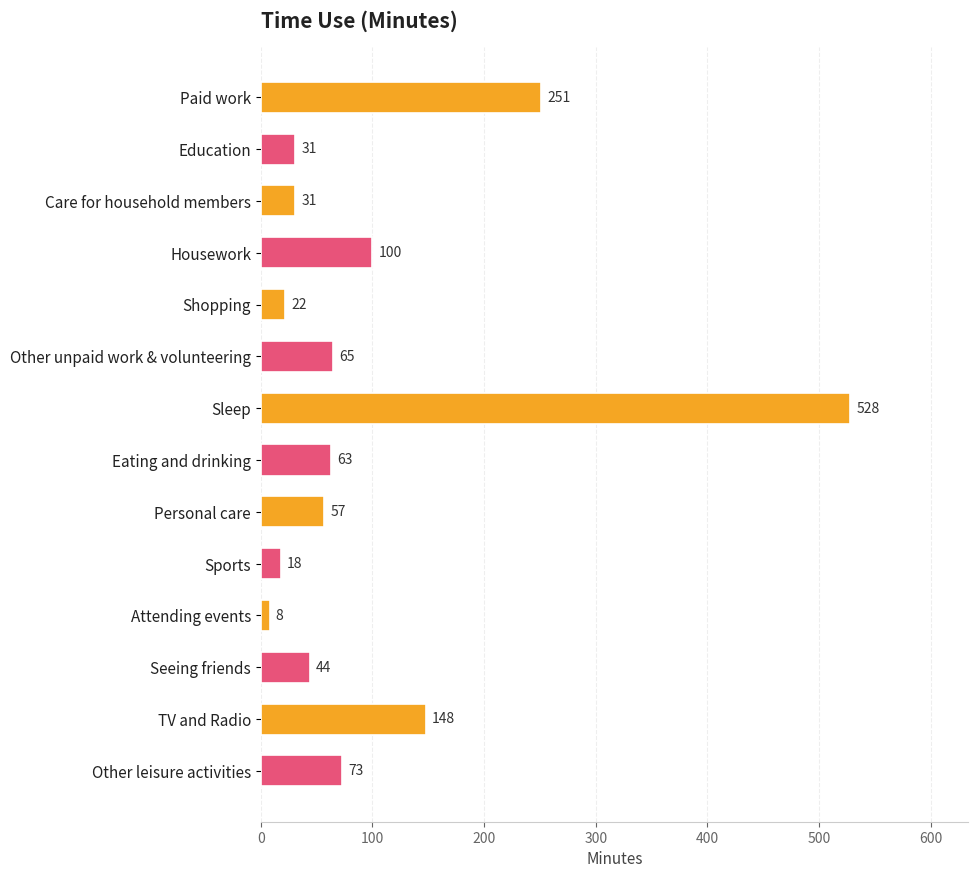

True or false: the data shows 41 at Other unpaid work & volunteering.

False